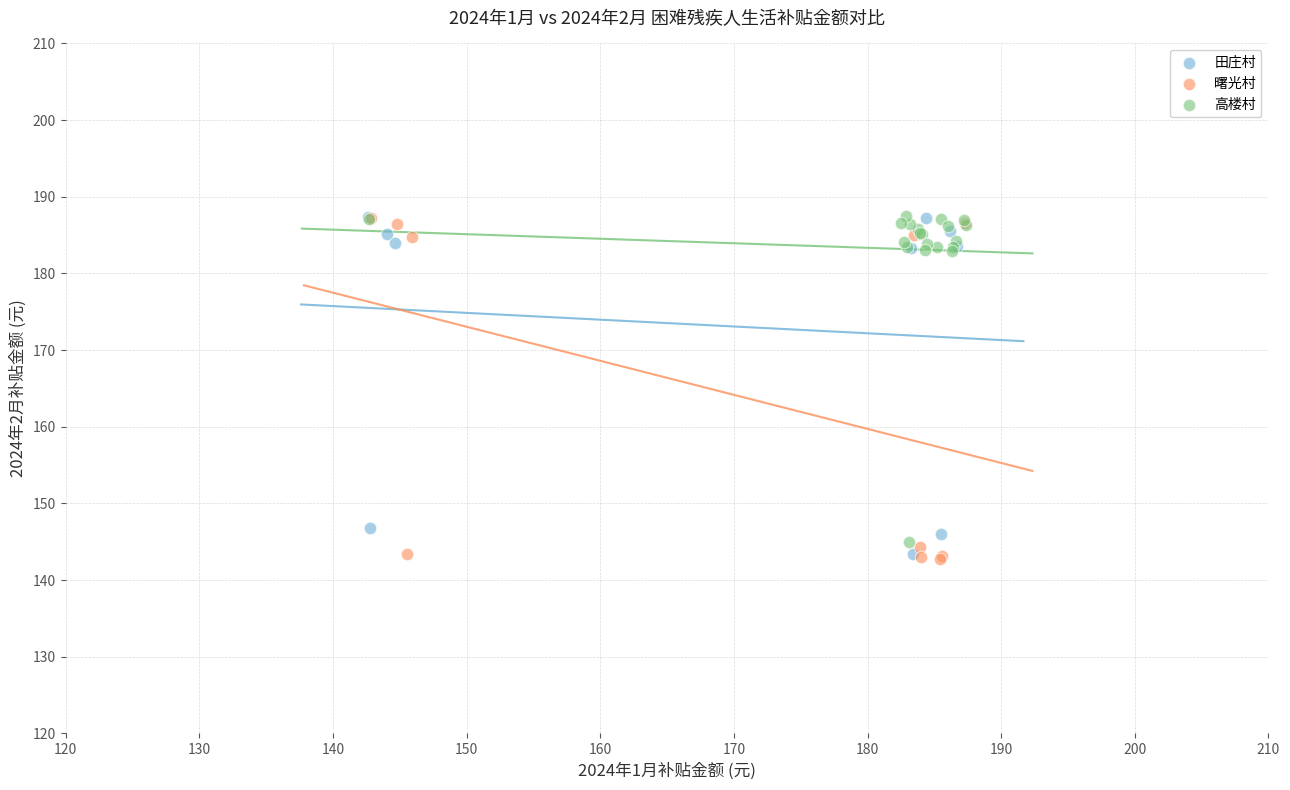

What are all the series names shown in the legend?

田庄村, 曙光村, 高楼村